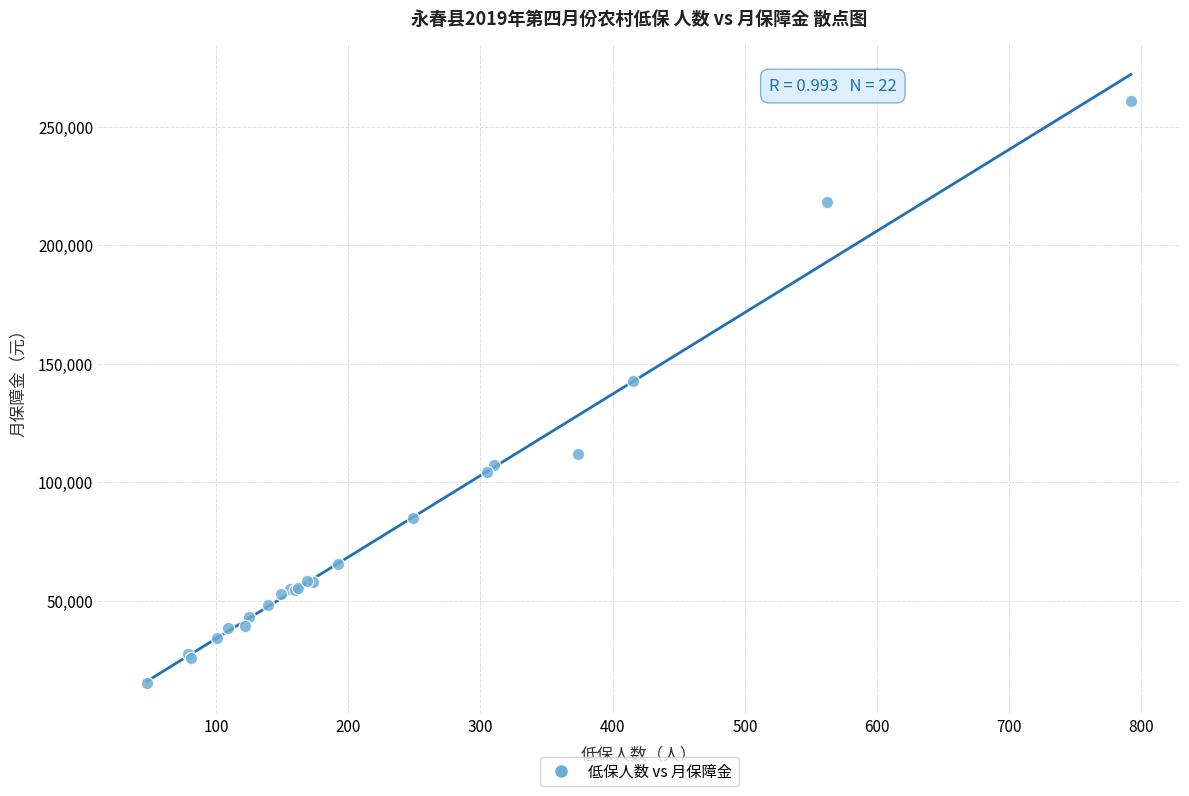

What Y value in the scatter plot is closest to 138145?

142690